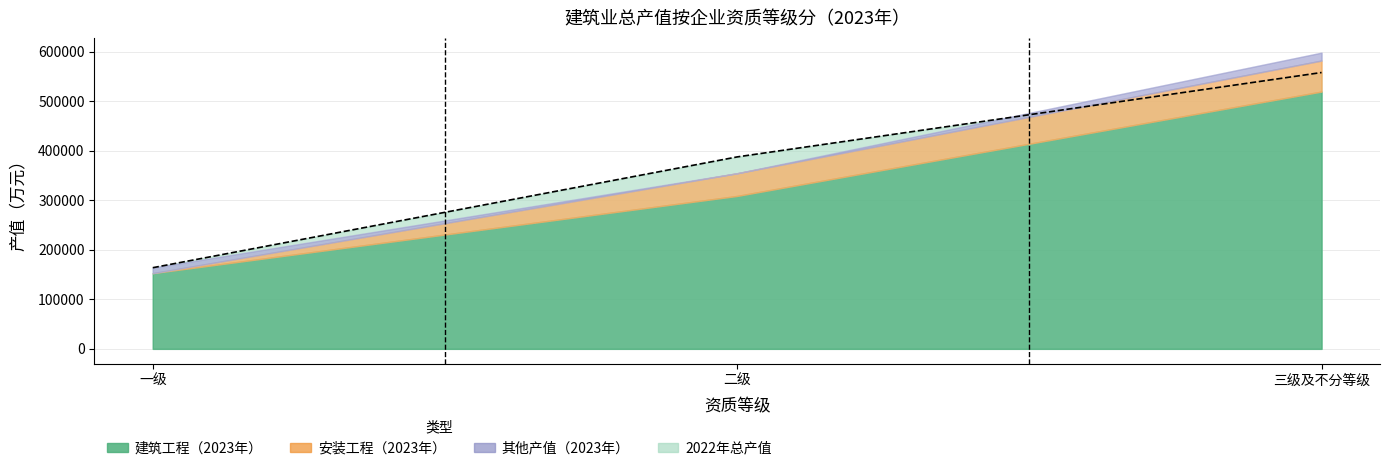

What is the difference between the second highest and minimum values in the 安装工程 series?

45813.3